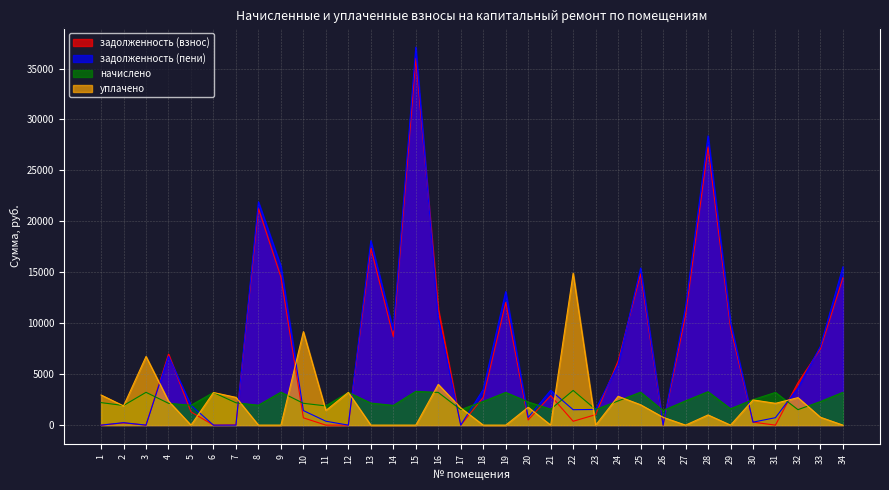

In задолженность (взнос), how many points are lower than both neighbors (excluding endpoints)?

8